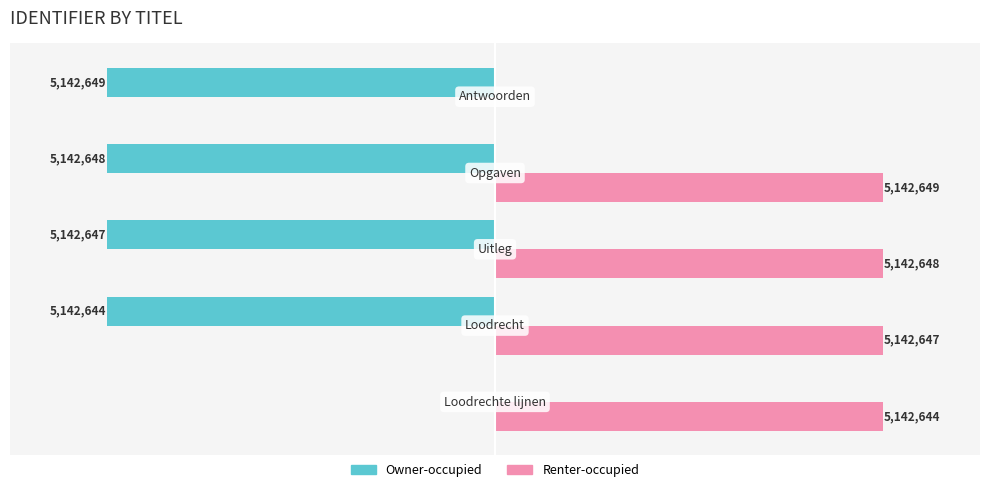

What is the smallest value displayed?

-5142649